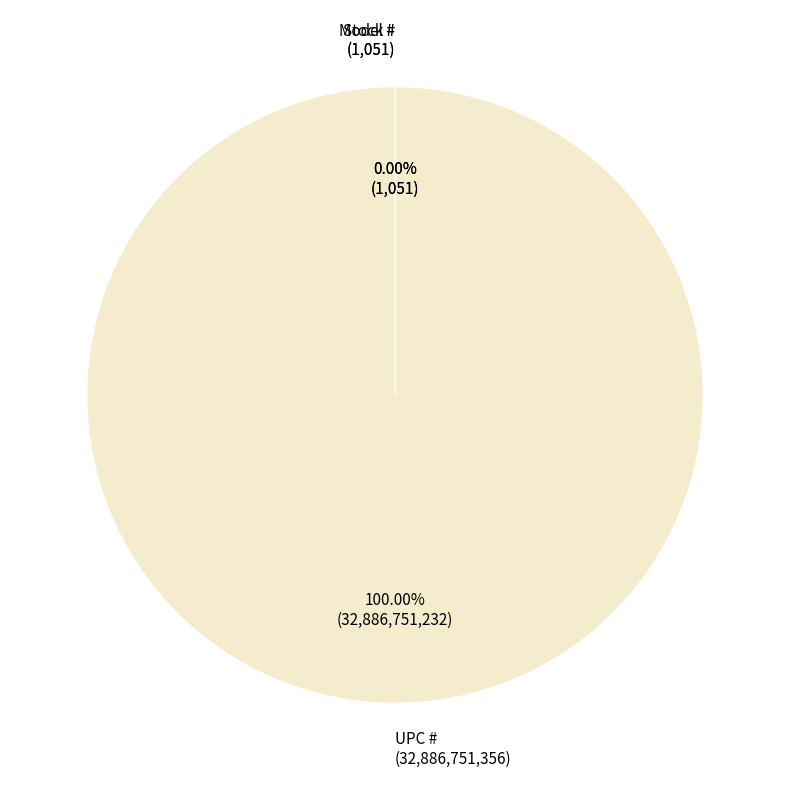

Does Model # represent more than half of the total?

No